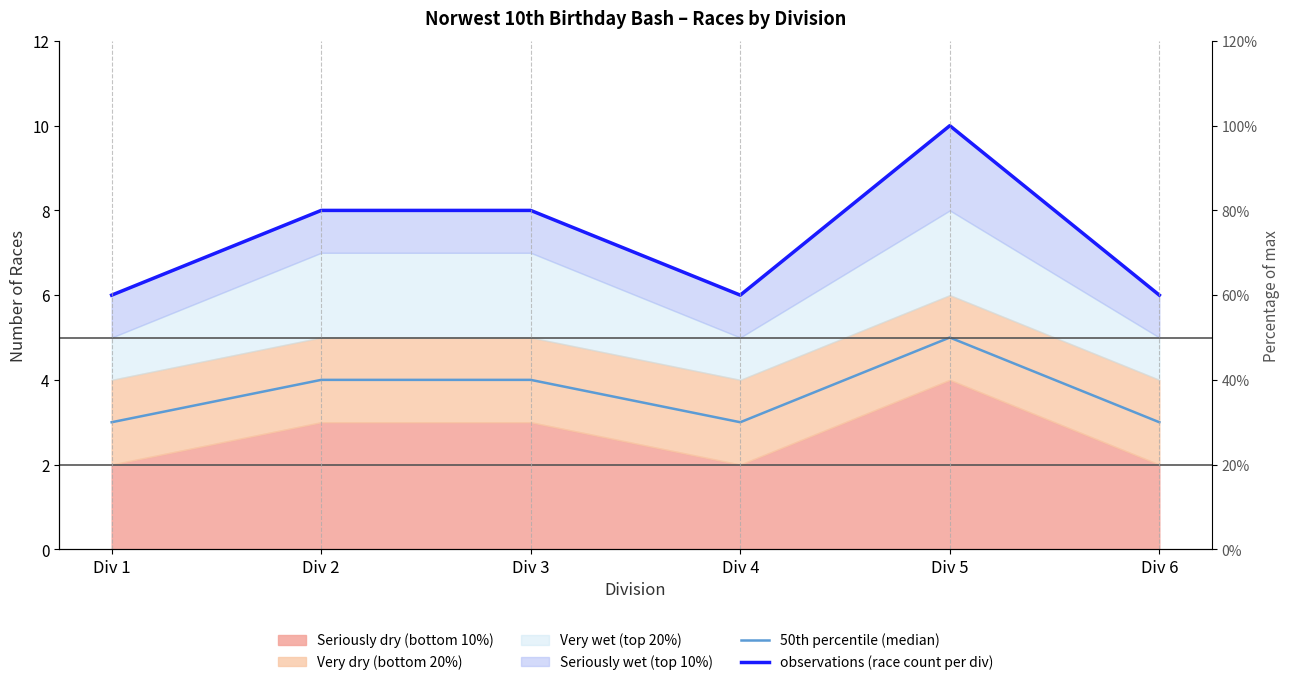

Is it true that observations (race count per div) equals 6 at Div 6?

True